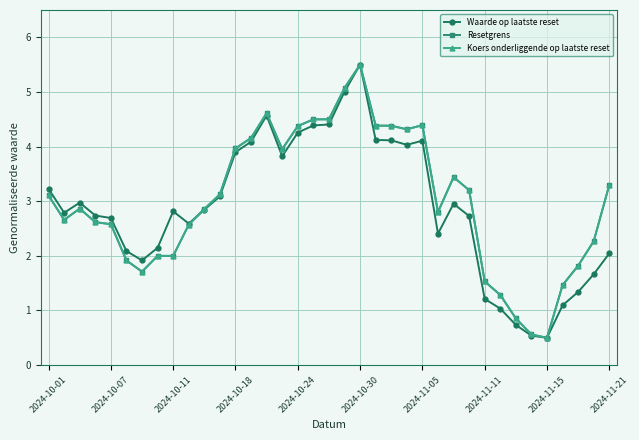

True or false: Waarde op laatste reset and Koers onderliggende op laatste reset cross at least once.

True